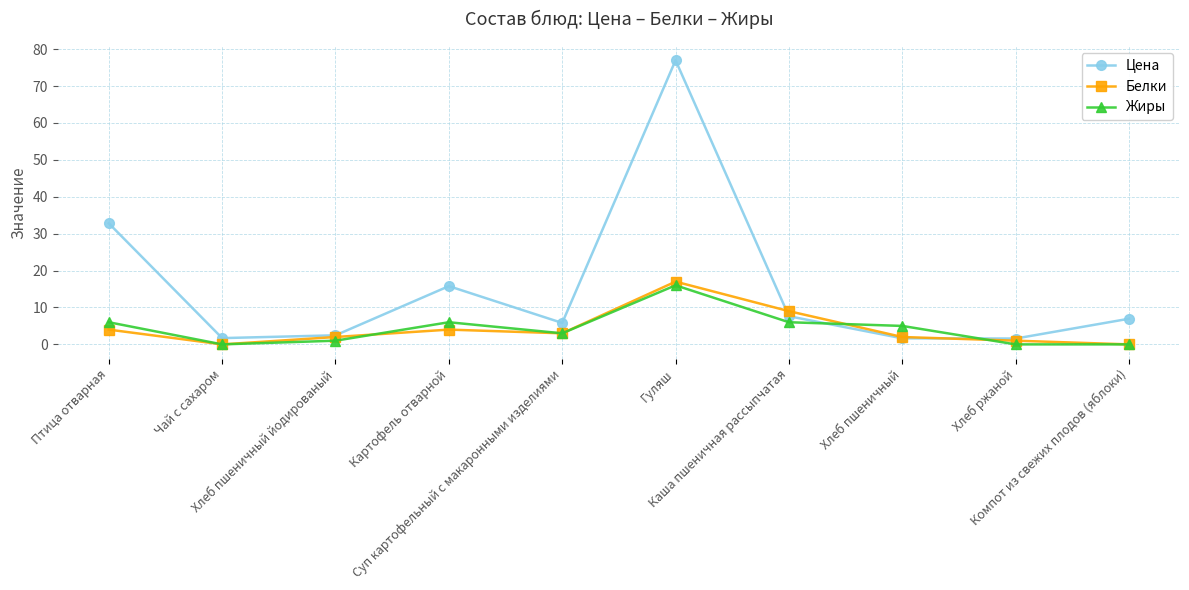

Where is the first local maximum for Жиры?

Картофель отварной